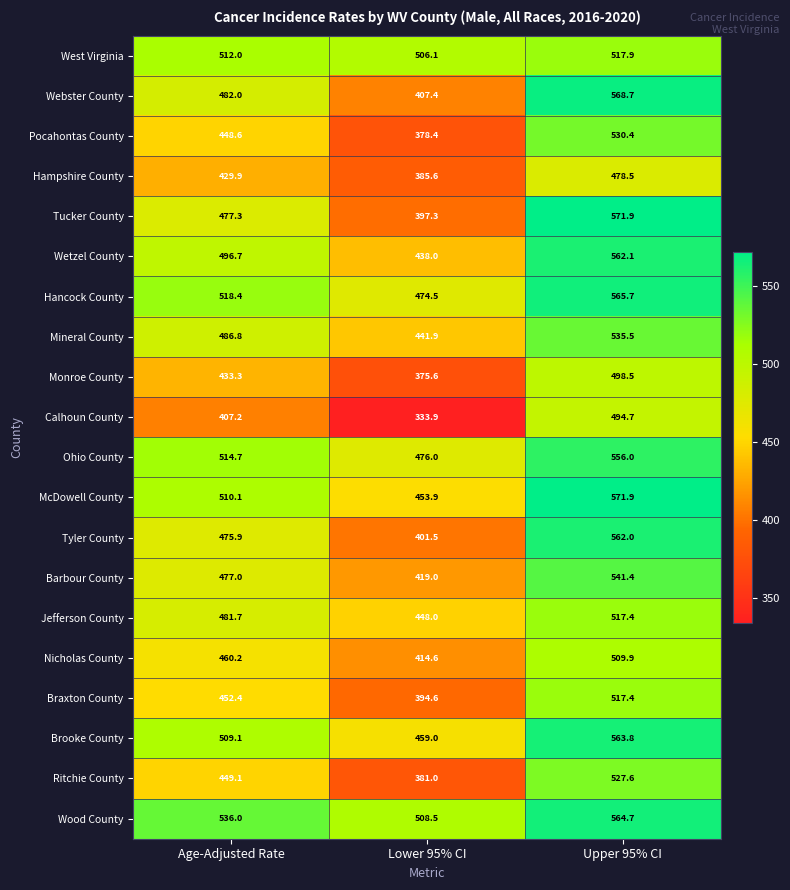

At Age-Adjusted Rate, list the series in order from smallest to largest.

Calhoun County, Hampshire County, Monroe County, Pocahontas County, Ritchie County, Braxton County, Nicholas County, Tyler County, Barbour County, Tucker County, Jefferson County, Webster County, Mineral County, Wetzel County, Brooke County, McDowell County, West Virginia, Ohio County, Hancock County, Wood County